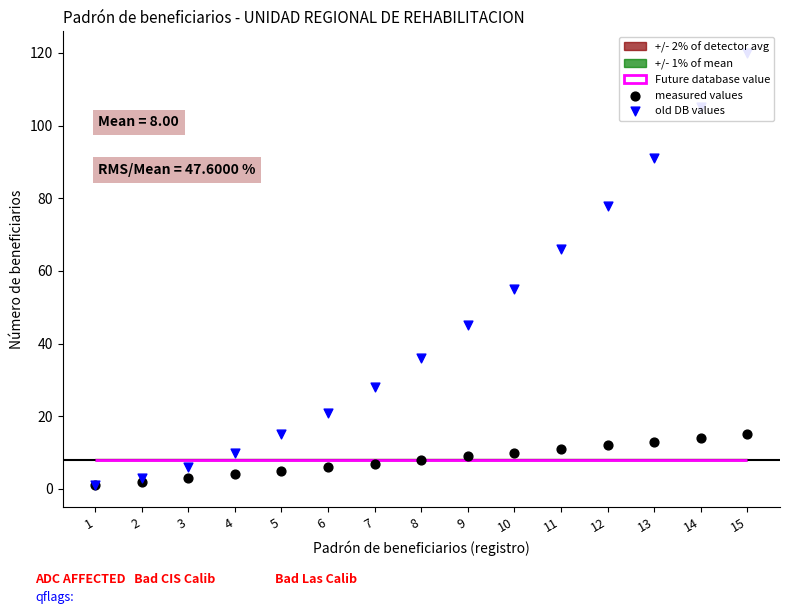

At how many categories does at least one series exceed 88?

3